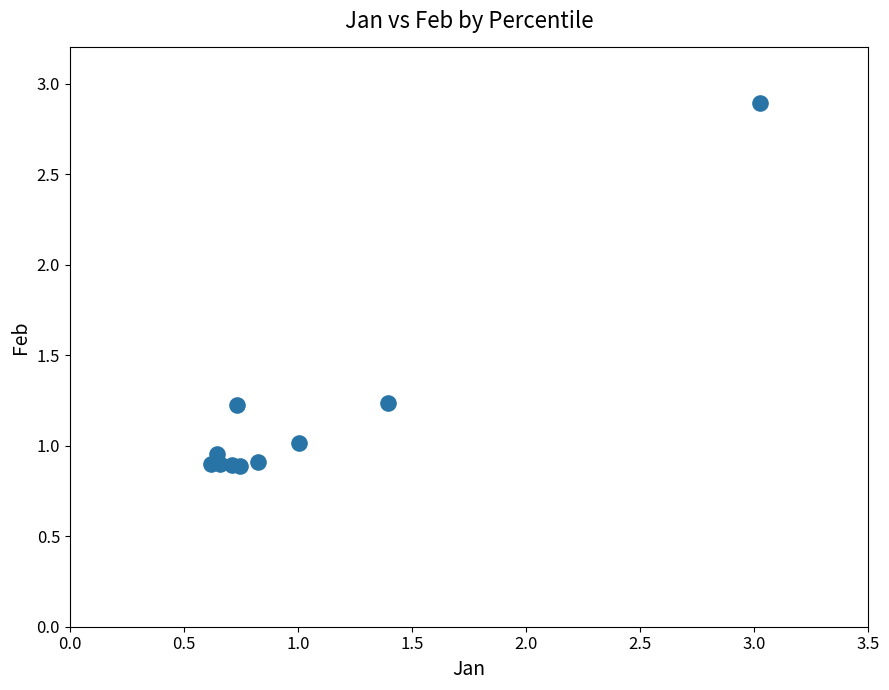

What is the range of Y values (max minus min)?

2.0